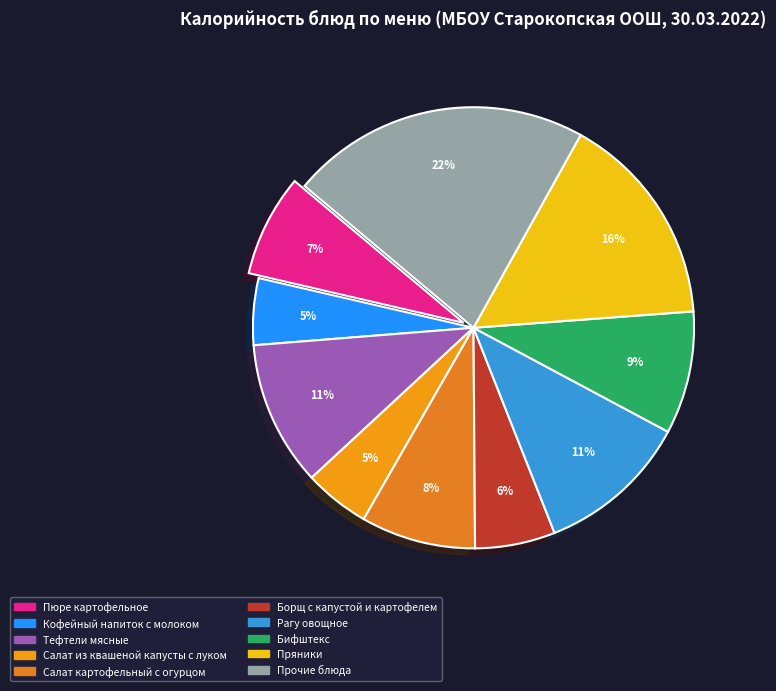

How many slices are in this pie chart?

10